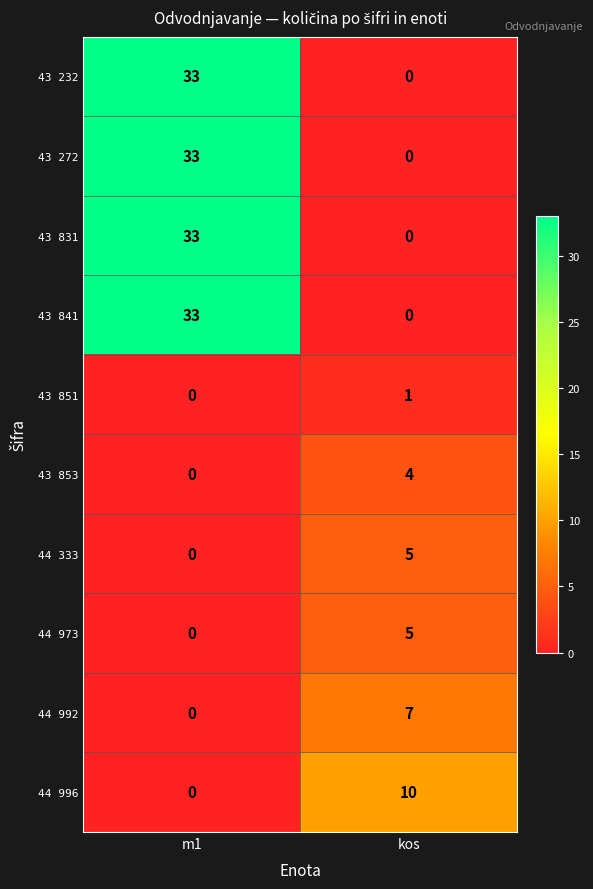

Rank the categories by 43 272 value from highest to lowest.

m1, kos